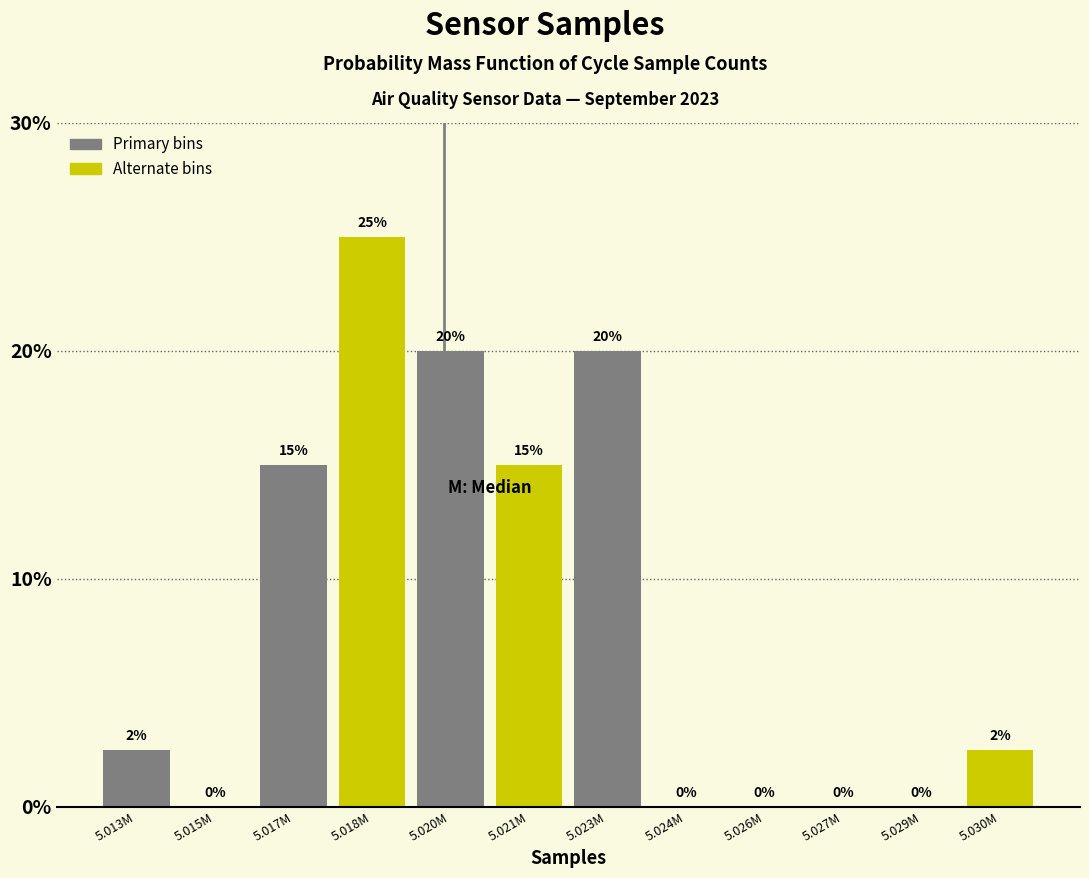

What is the change in value from 5.018M to 5.023M?

-5.0